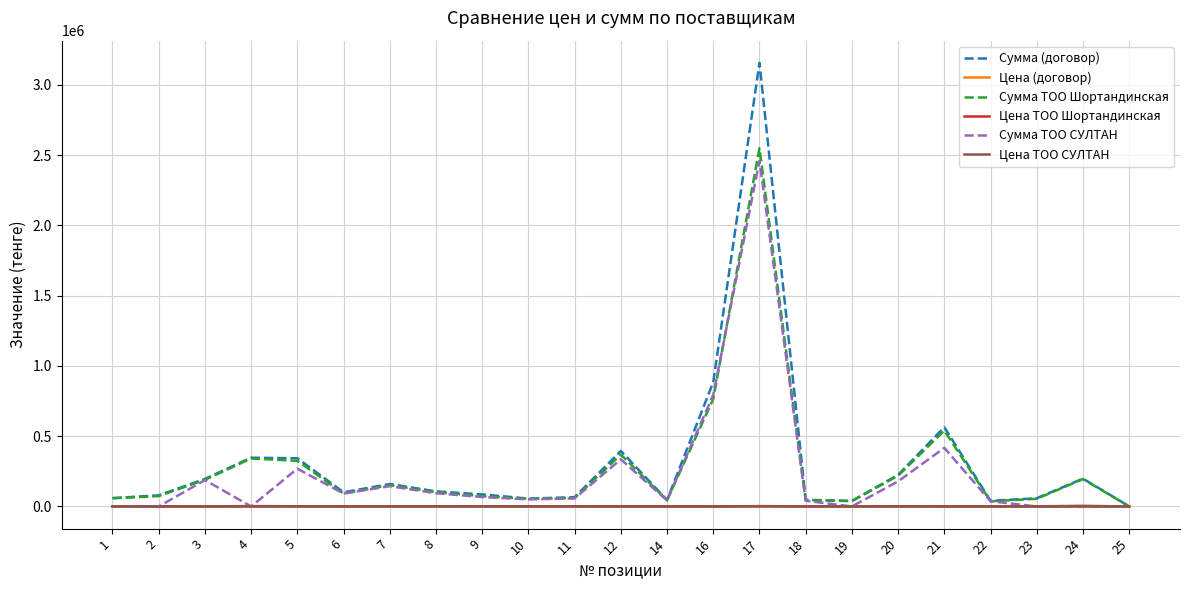

Which category has the lowest value in the Сумма (договор) series?

25